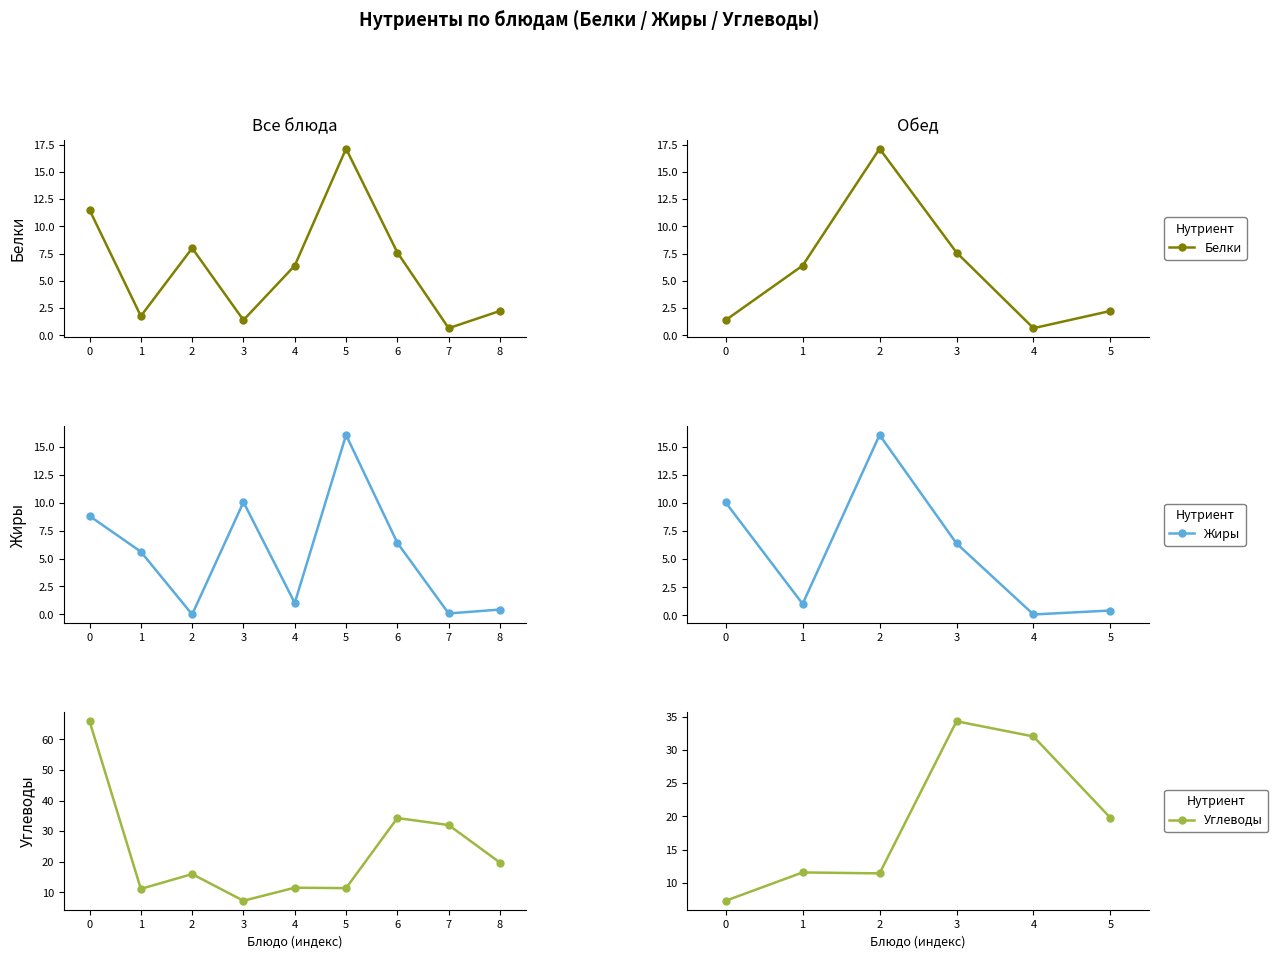

What is the difference between the Углеводы values at 0 and 2?

4.1